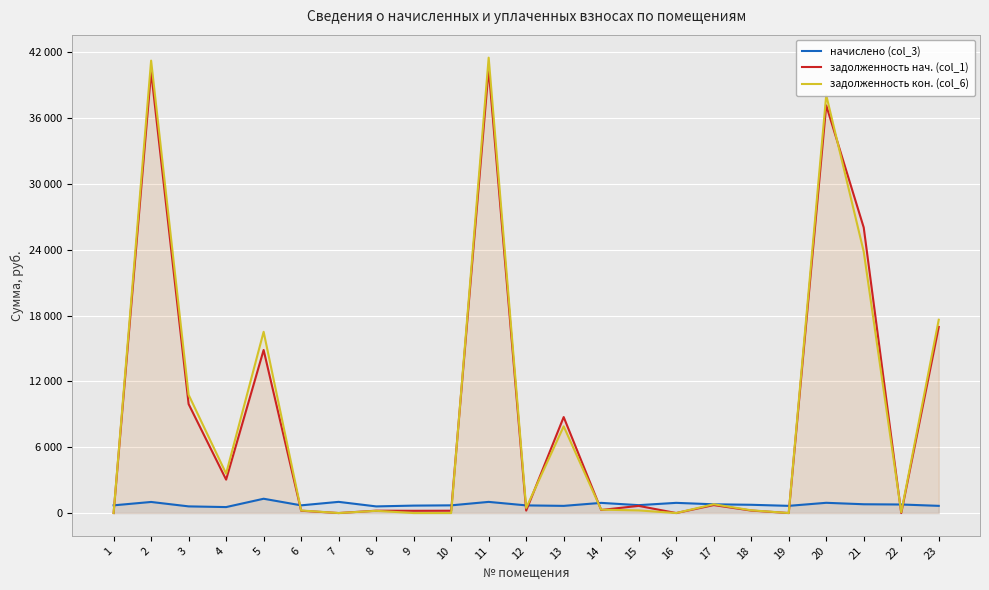

In задолженность кон. (col_6), how many points are lower than both neighbors (excluding endpoints)?

6